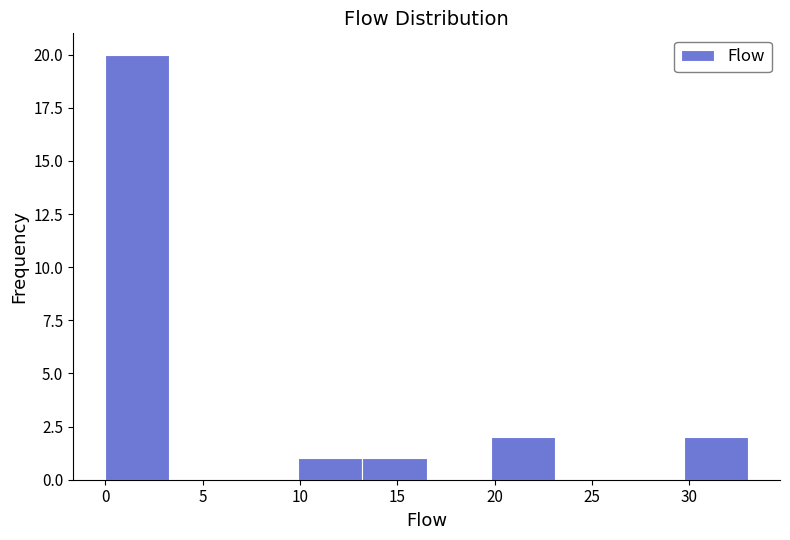

Reading left to right, list every bar in this chart as the range it spans on the x-axis followed by its height. Neither the bar edges nor the heights are printed on the chart, so give them approximately, as read against the axes.

0.0 to 3.3: 20
3.3 to 6.6: 0
6.6 to 9.9: 0
9.9 to 13.2: 1
13.2 to 16.5: 1
16.5 to 19.8: 0
19.8 to 23.1: 2
23.1 to 26.4: 0
26.4 to 29.7: 0
29.7 to 33.0: 2